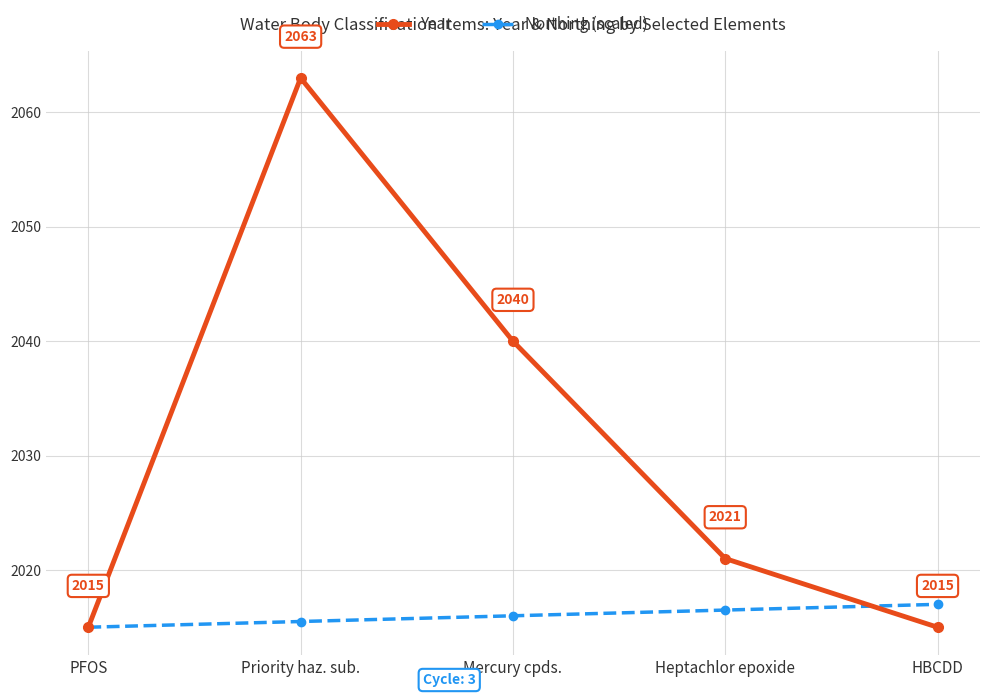

How many categories are shown in the chart?

5